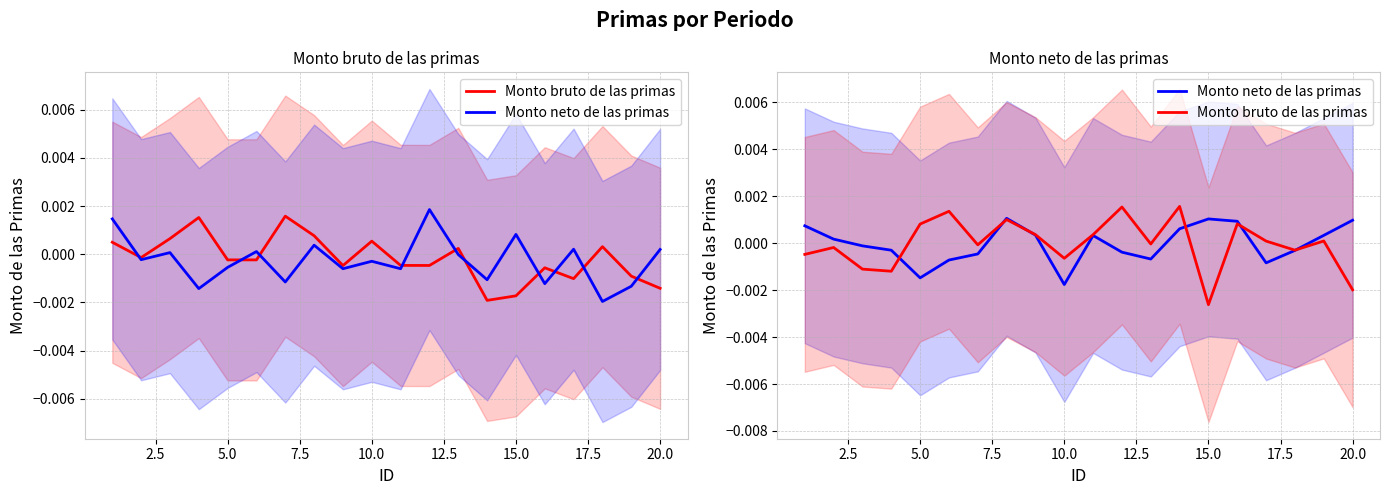

Which series has the largest total across all categories?

Monto neto de las primas